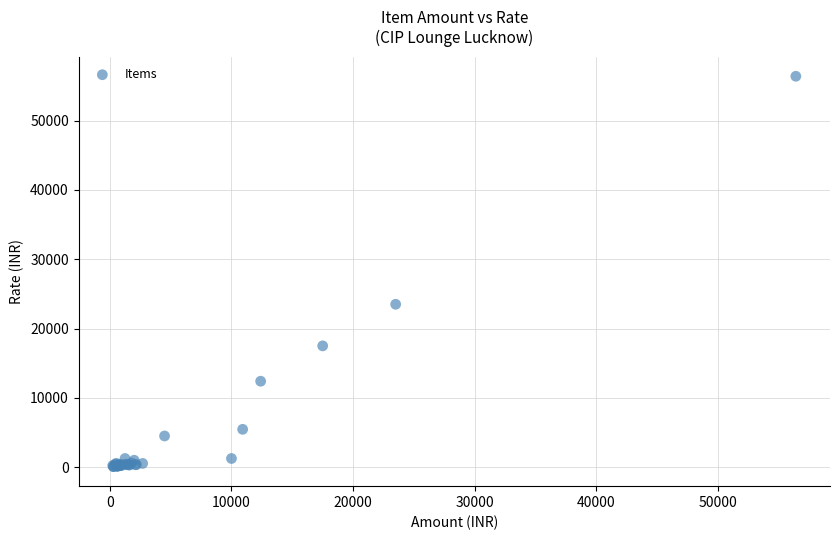

What Y value in the scatter plot is closest to 28237?

23500